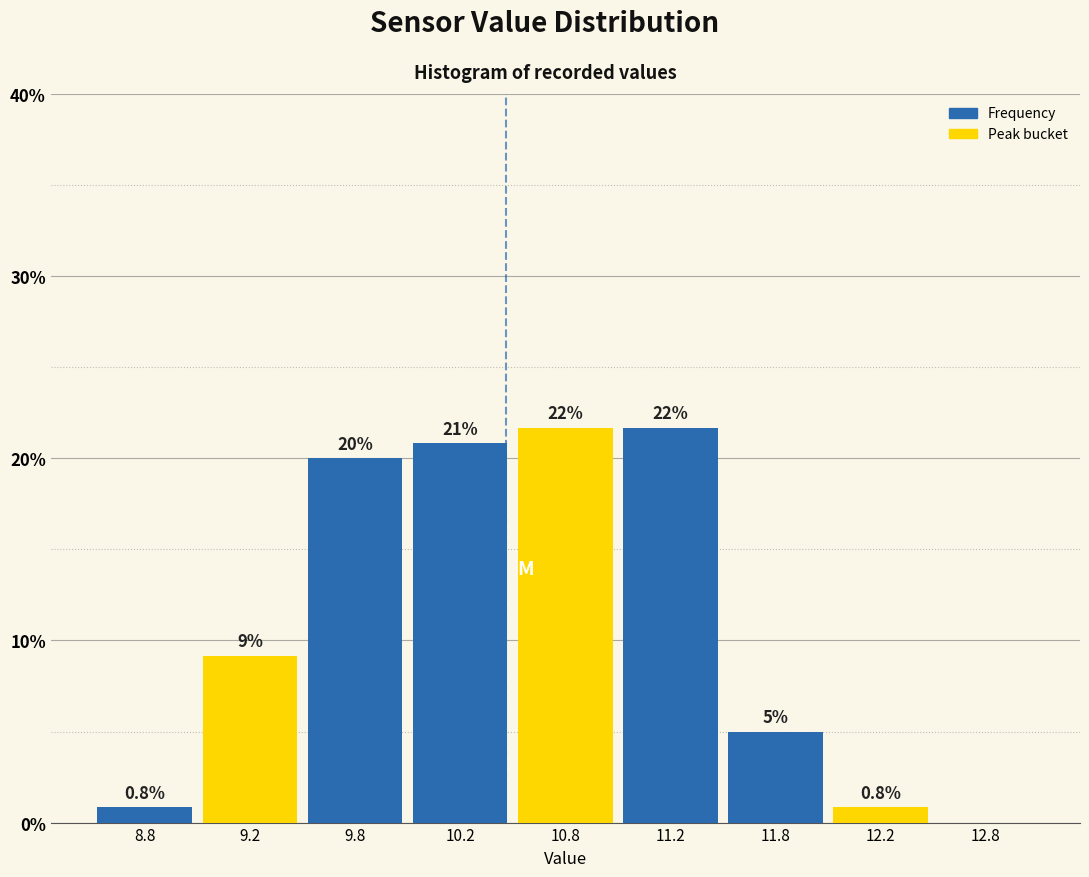

Reading left to right, list all the values displayed in this chart.

8.8=0.8	9.2=9.2	9.8=20.0	10.2=20.8	10.8=21.7	11.2=21.7	11.8=5.0	12.2=0.8	12.8=0.0